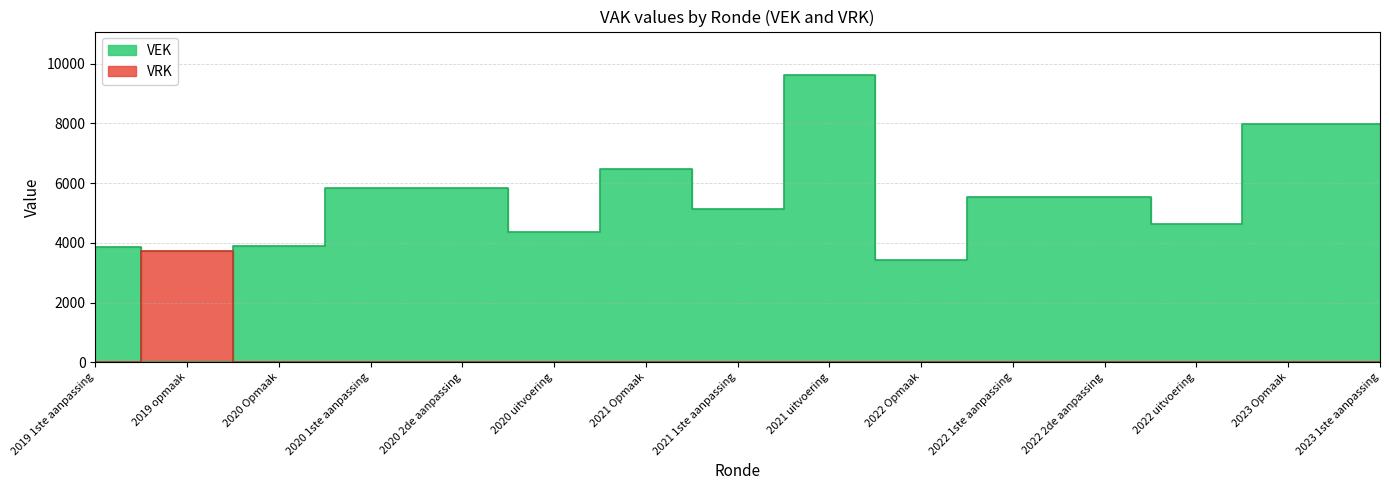

Rank the series by their average value, from lowest to highest.

VRK, VEK